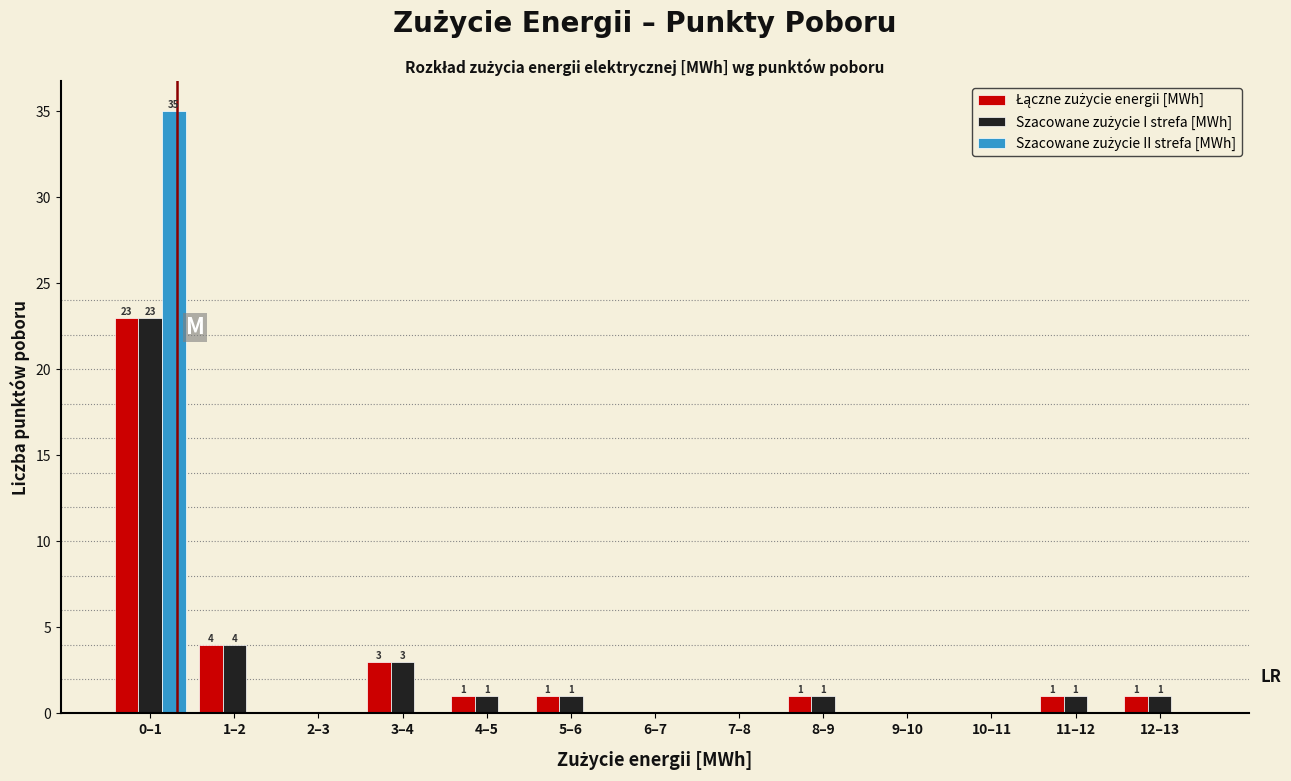

What is the maximum value shown in the chart?

35